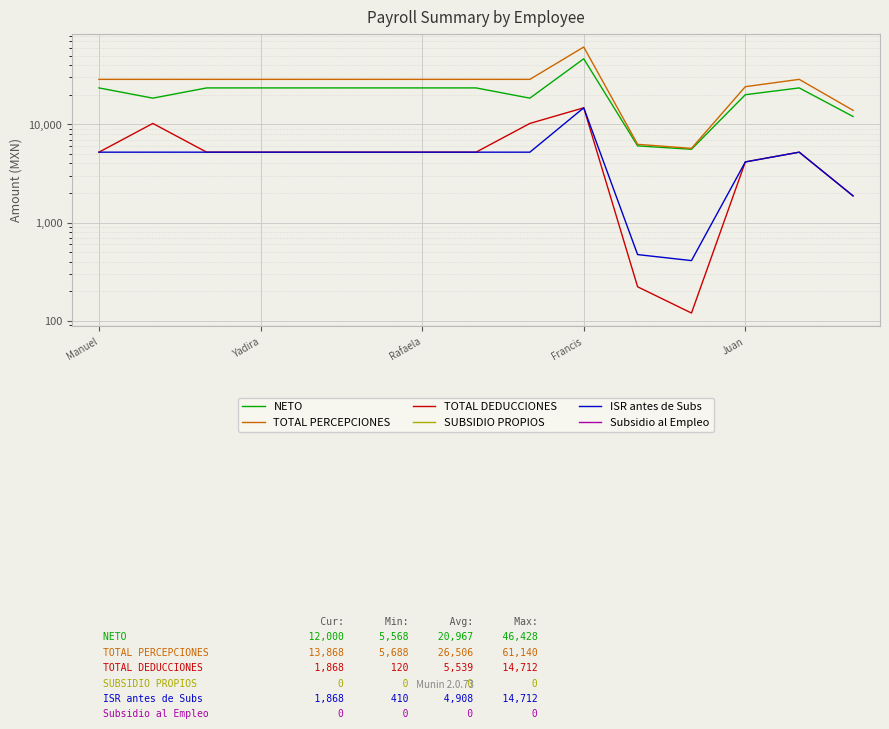

True or false: TOTAL PERCEPCIONES has a value of 37399 at 7.

False